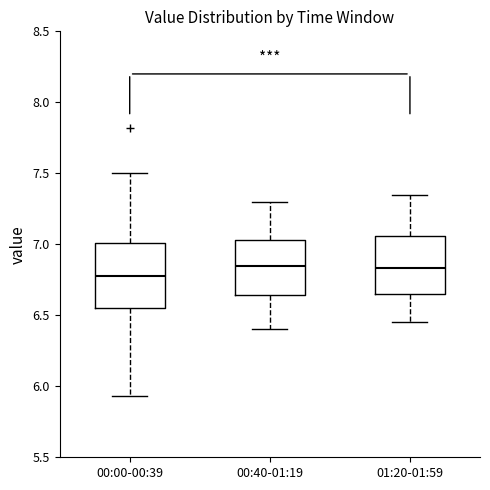

Reading left to right, transcribe this box plot: for each box, give where its median line is, the range the box spans, and where its two whiskers end, as read against the y-axis. The values are not printed on the chart, so give them approximately, as read against the axis.

00:00-00:39: median 6.80, box 6.55 to 7.00, whiskers 5.95 to 7.50
00:40-01:19: median 6.85, box 6.65 to 7.05, whiskers 6.40 to 7.30
01:20-01:59: median 6.85, box 6.65 to 7.05, whiskers 6.45 to 7.35